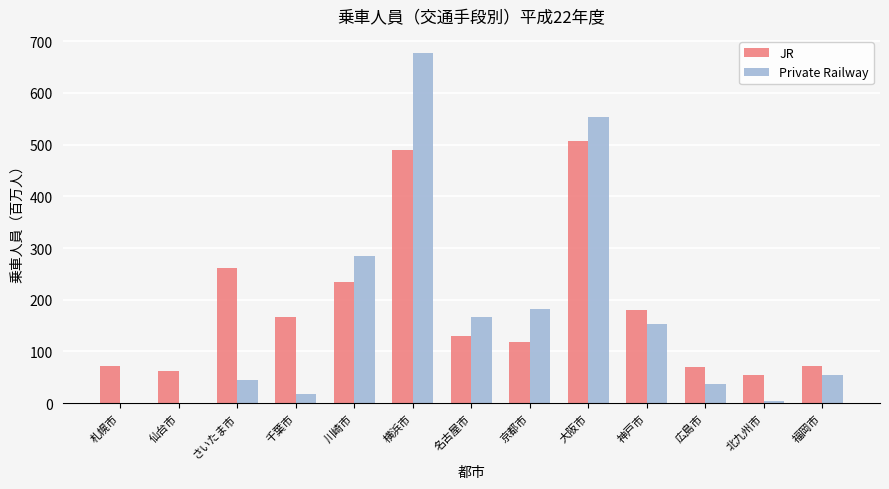

Which series has the widest spread of values?

Private Railway